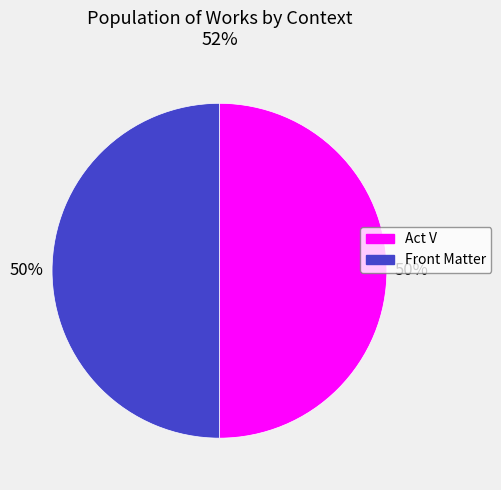

Do Act V and Front Matter together represent more than half of the pie?

Yes